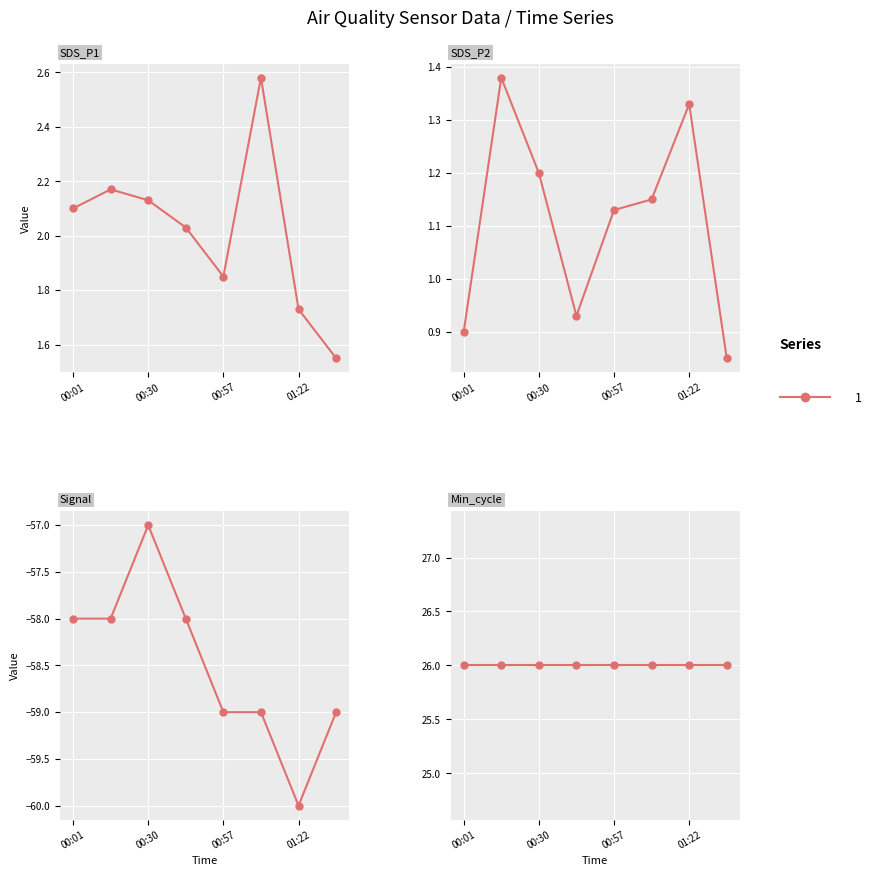

Which series has the largest range (max minus min)?

Signal